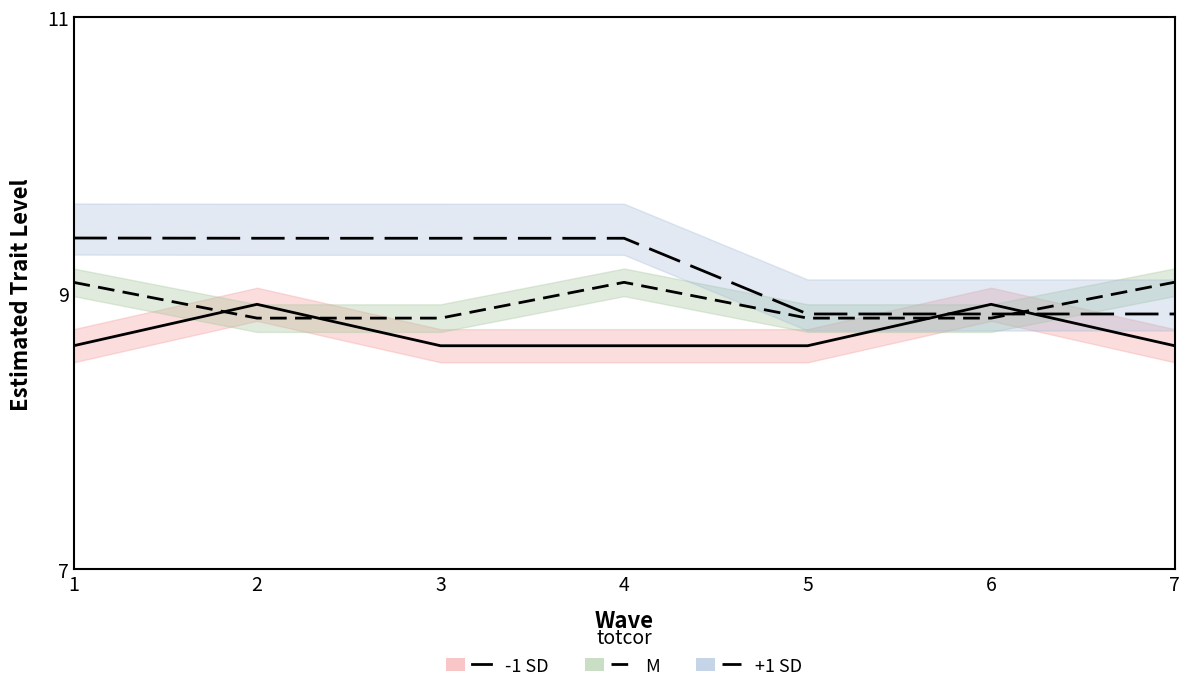

What is the total value across all series at 2?

27.1